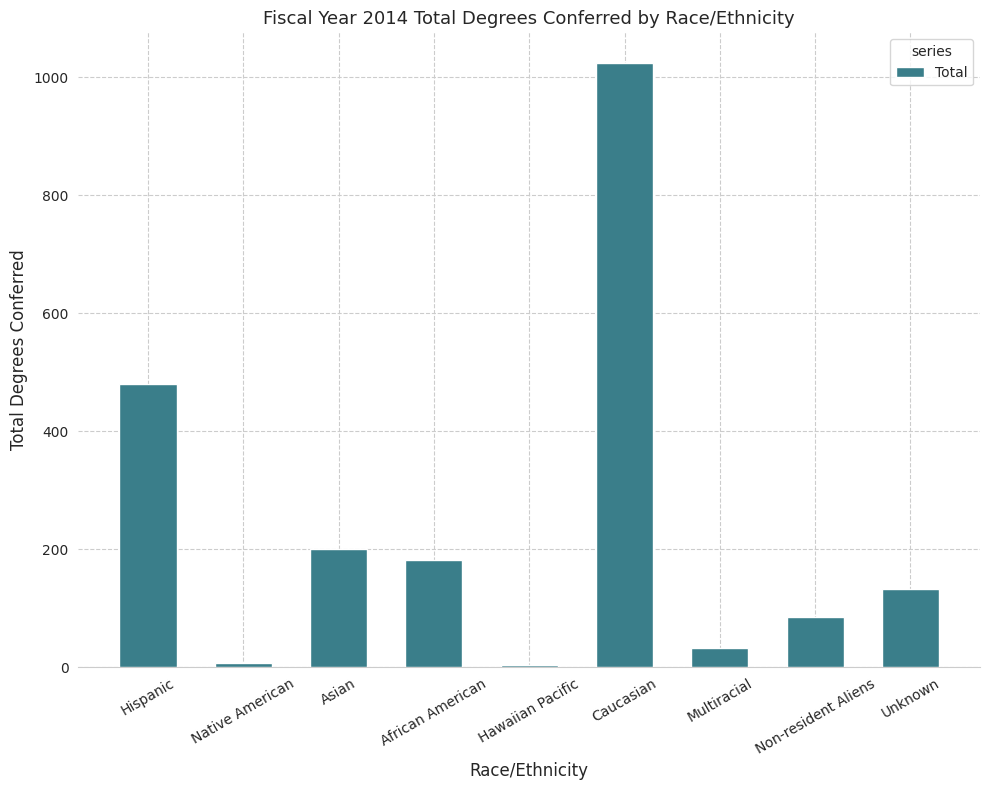

What is the greatest value displayed?

1025